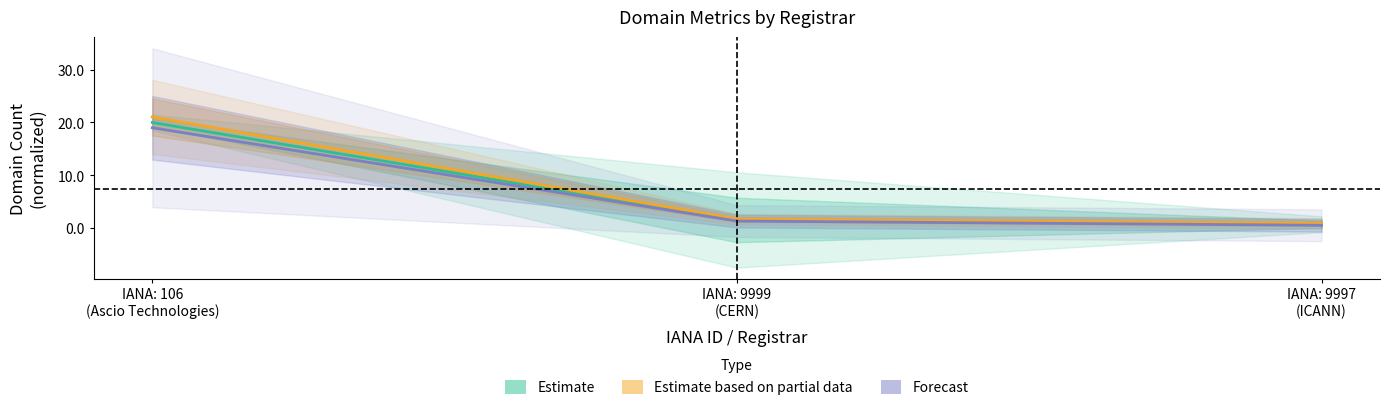

Which category has the lowest value in the total-domains series?

IANA: 9997 (ICANN)